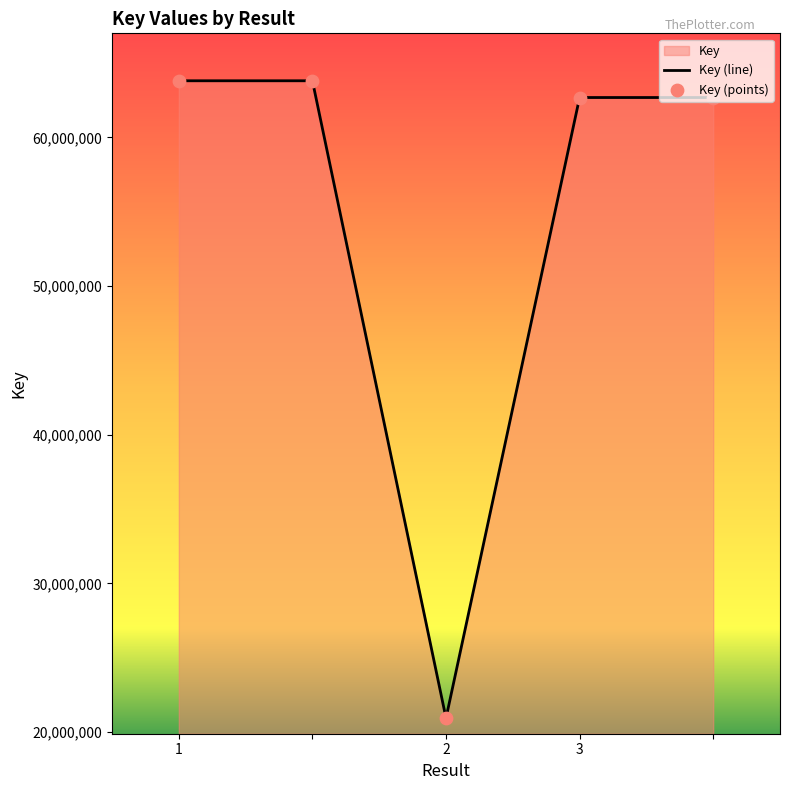

What is the sum of all values?

273905654